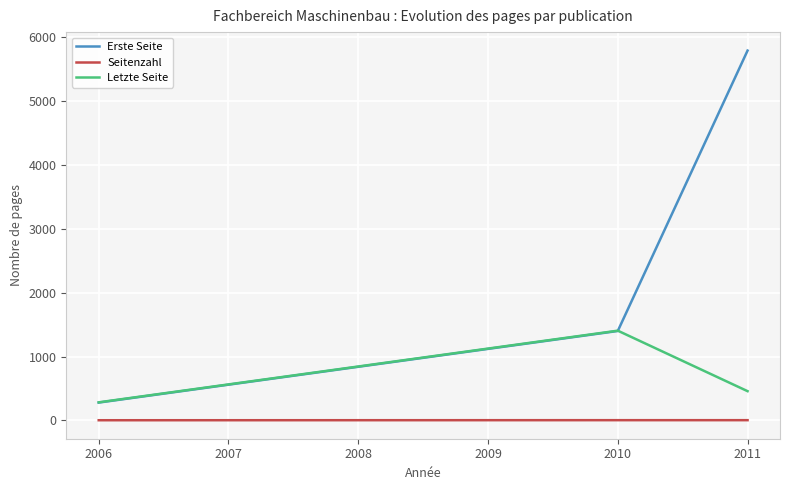

What are all the series names shown in the legend?

Erste Seite, Seitenzahl, Letzte Seite